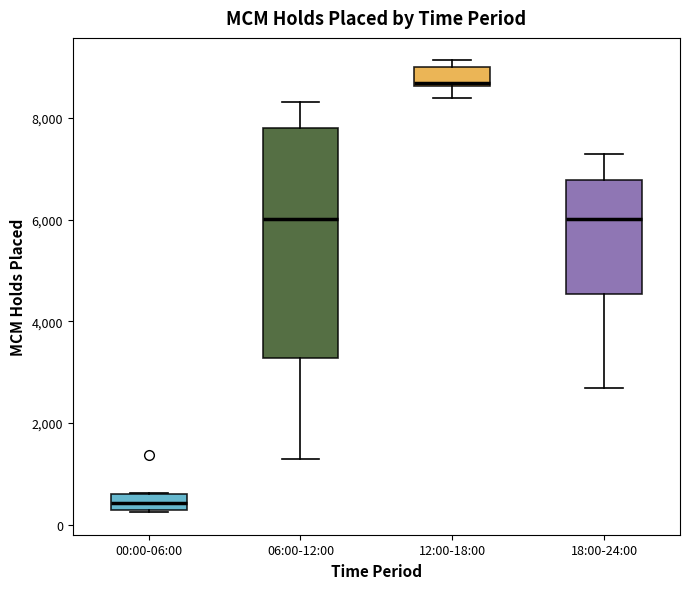

Comparing the boxes themselves (not the whiskers), which one is the tallest?

06:00-12:00